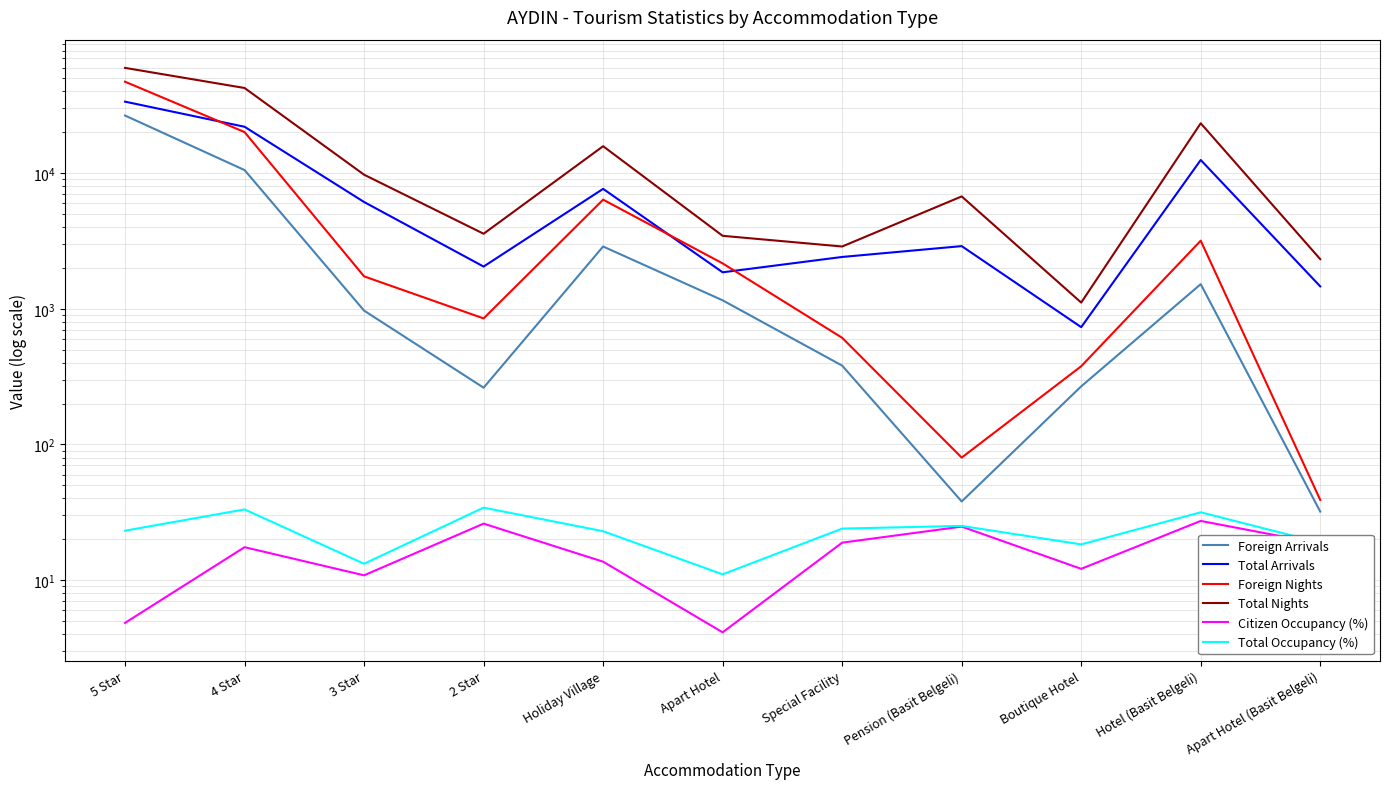

What is the sum of all Total Nights values?

170876.0